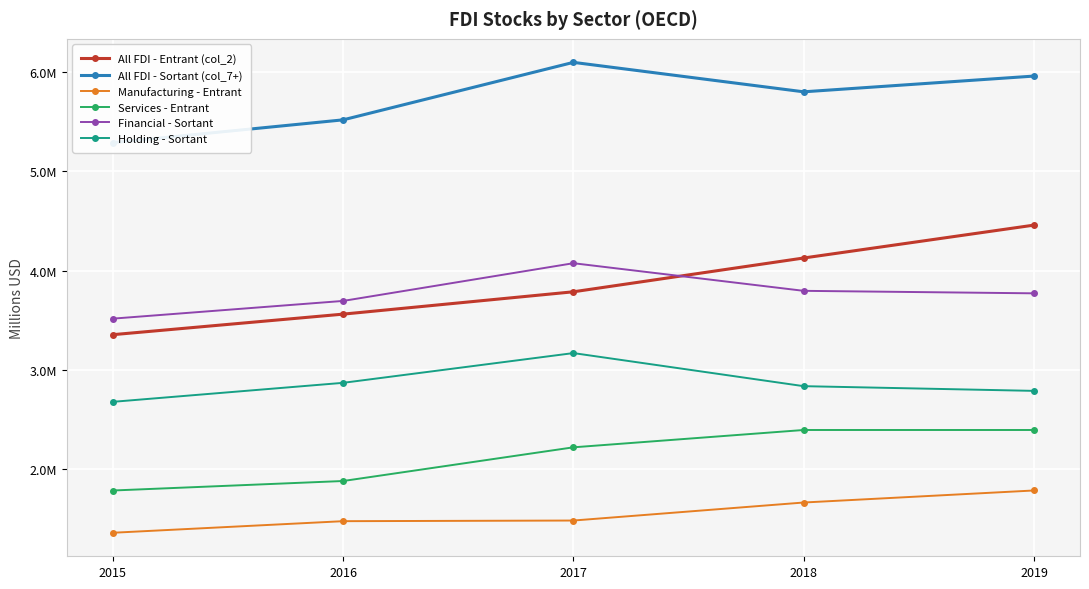

What is the difference between the All FDI - Sortant (col_7+) values at 2015 and 2019?

670521